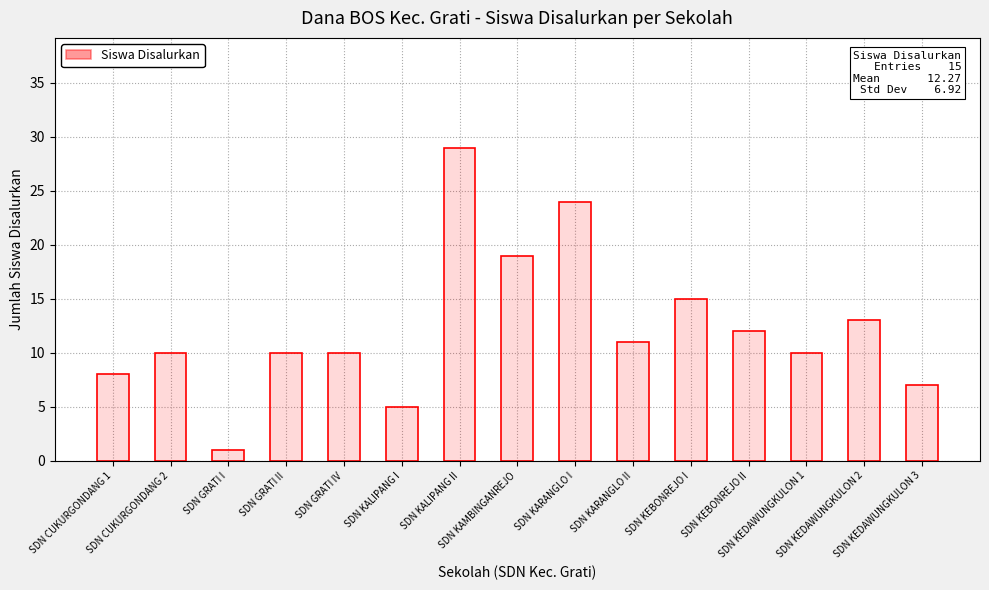

What is the change in value from SDN GRATI IV to SDN KEBONREJO I?

+5